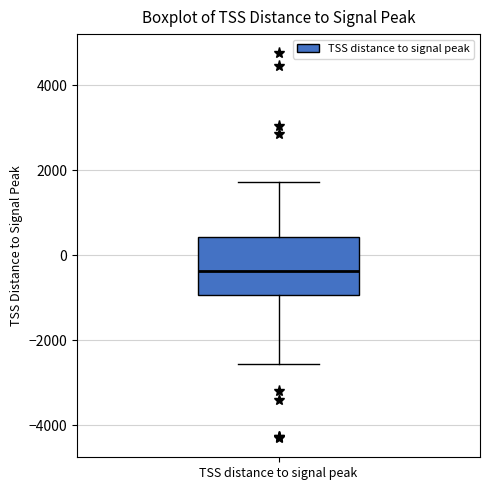

Transcribe this box plot: give where the median line is, the range the box spans, and where the two whiskers end, as read against the y-axis. The values are not printed on the chart, so give them approximately, as read against the axis.

median -400, box -1000 to 400, whiskers -2600 to 1800